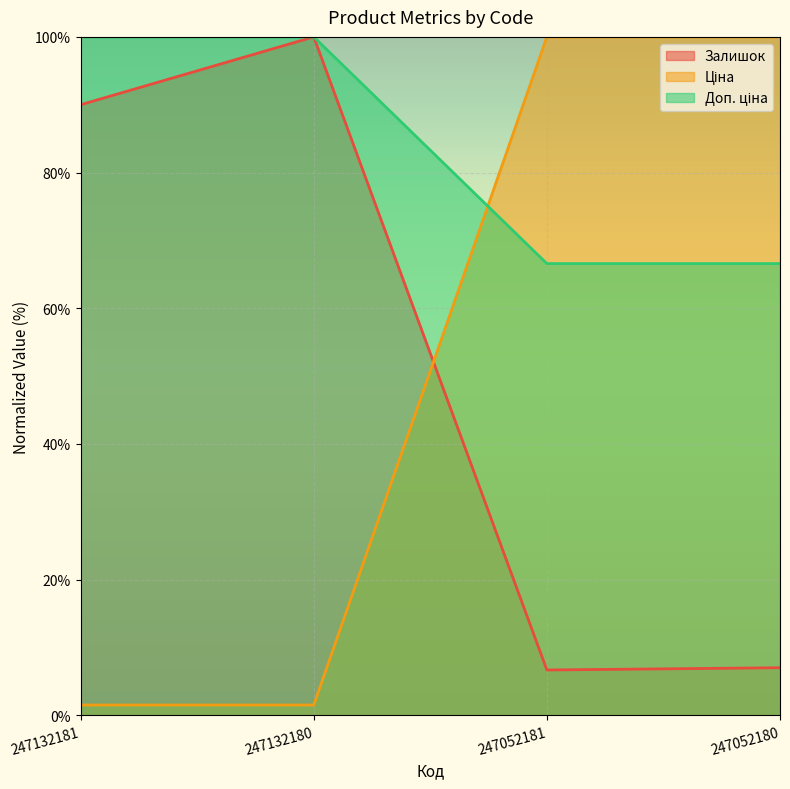

True or false: Залишок has a value of 9.2 at 247052180.

False